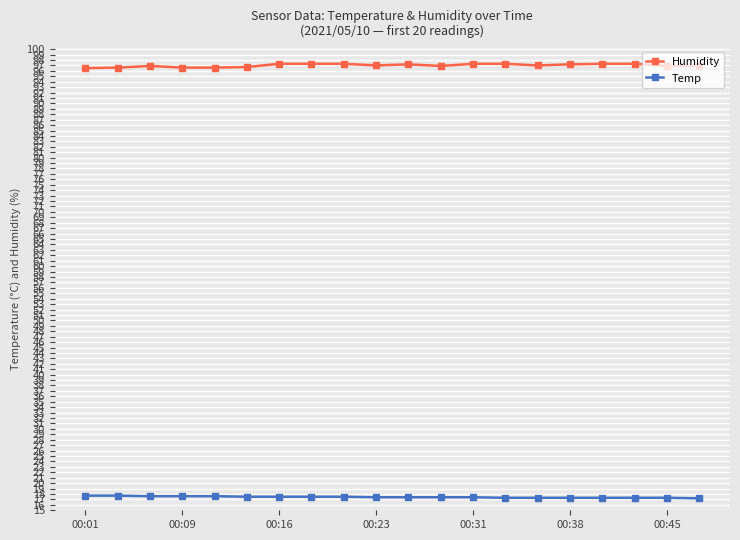

What is the minimum value for Temp?

17.2